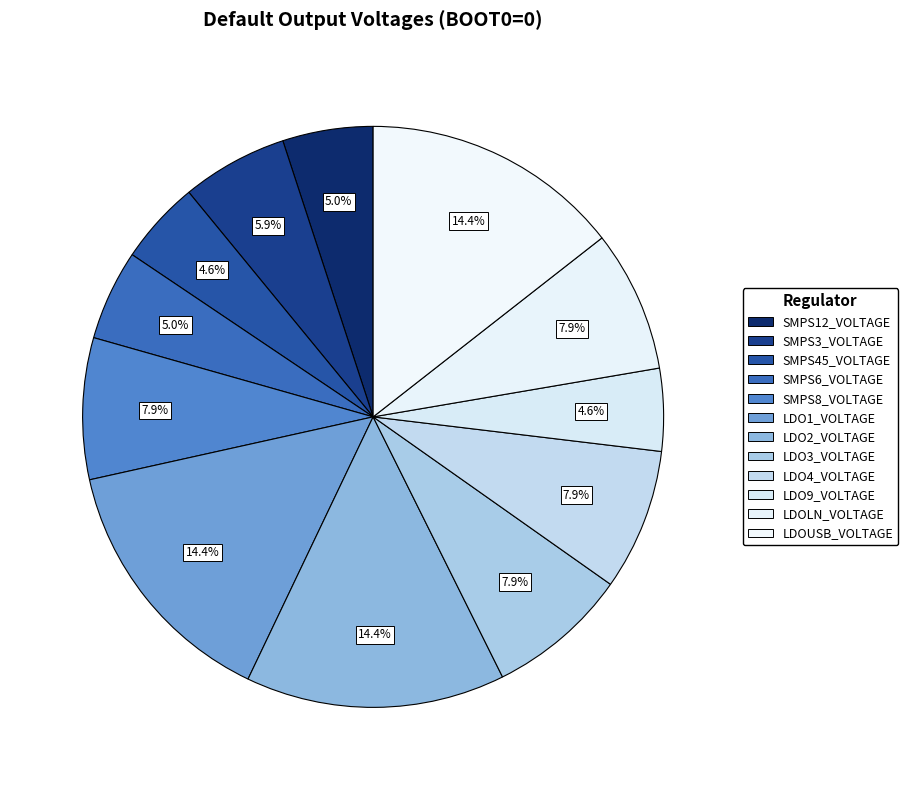

Which category has the smallest portion of the pie?

LDO9_VOLTAGE